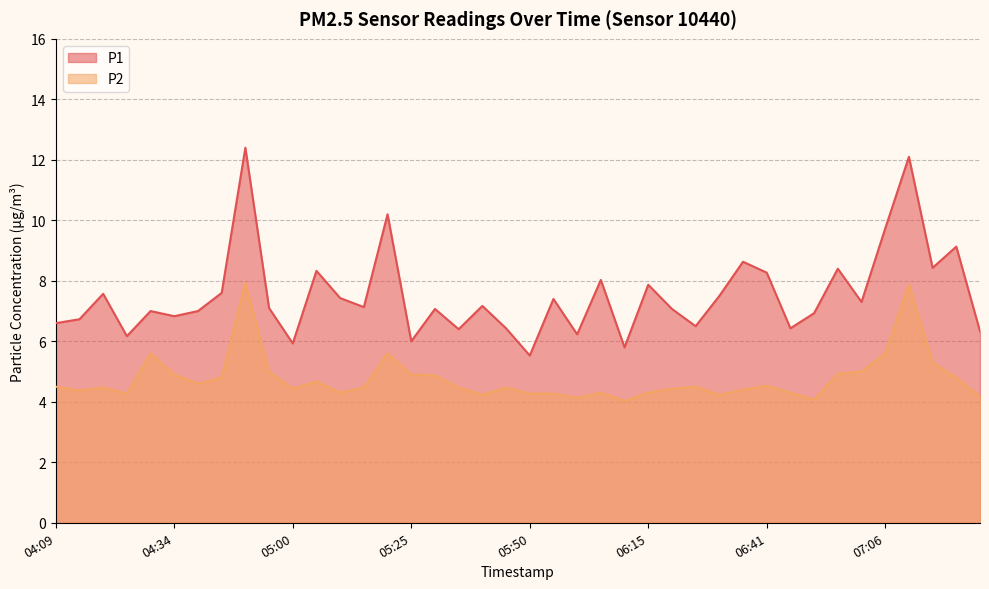

Reading left to right, what are all the values shown in this chart?

P1: 6.6	6.7	7.6	6.2	7.0	6.8	7.0	7.6	12.4	7.1	5.9	8.3	7.4	7.1	10.2	6.0	7.1	6.4	7.2	6.4	5.5	7.4	6.2	8.0	5.8	7.9	7.1	6.5	7.5	8.6	8.3	6.4	6.9	8.4	7.3	9.7	12.1	8.4	9.1	6.3
P2: 4.5	4.4	4.5	4.3	5.6	4.9	4.6	4.8	7.9	5.0	4.4	4.7	4.3	4.5	5.6	4.9	4.9	4.5	4.2	4.5	4.3	4.3	4.1	4.3	4.0	4.3	4.4	4.5	4.2	4.4	4.5	4.3	4.1	4.9	5.0	5.6	7.9	5.3	4.8	4.2